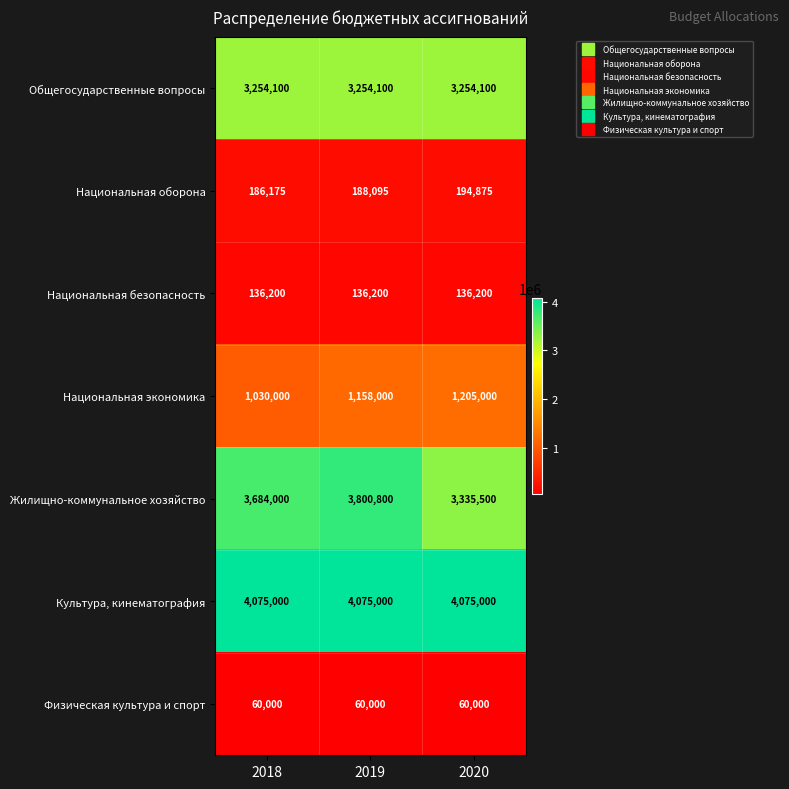

What is the approximate value of Физическая культура и спорт at 2020?

60000